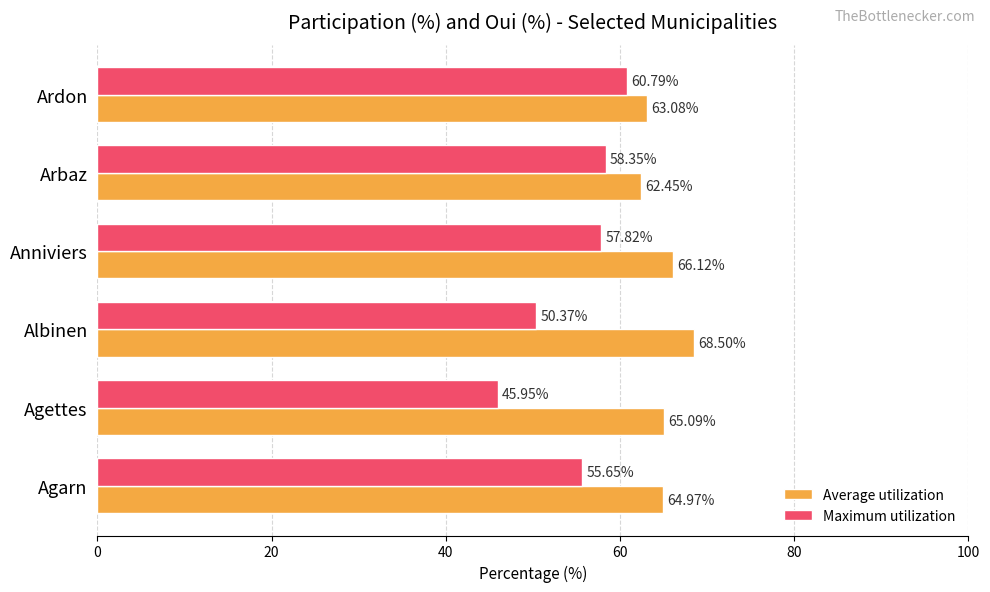

What is the total value across all series at Agarn?

120.6